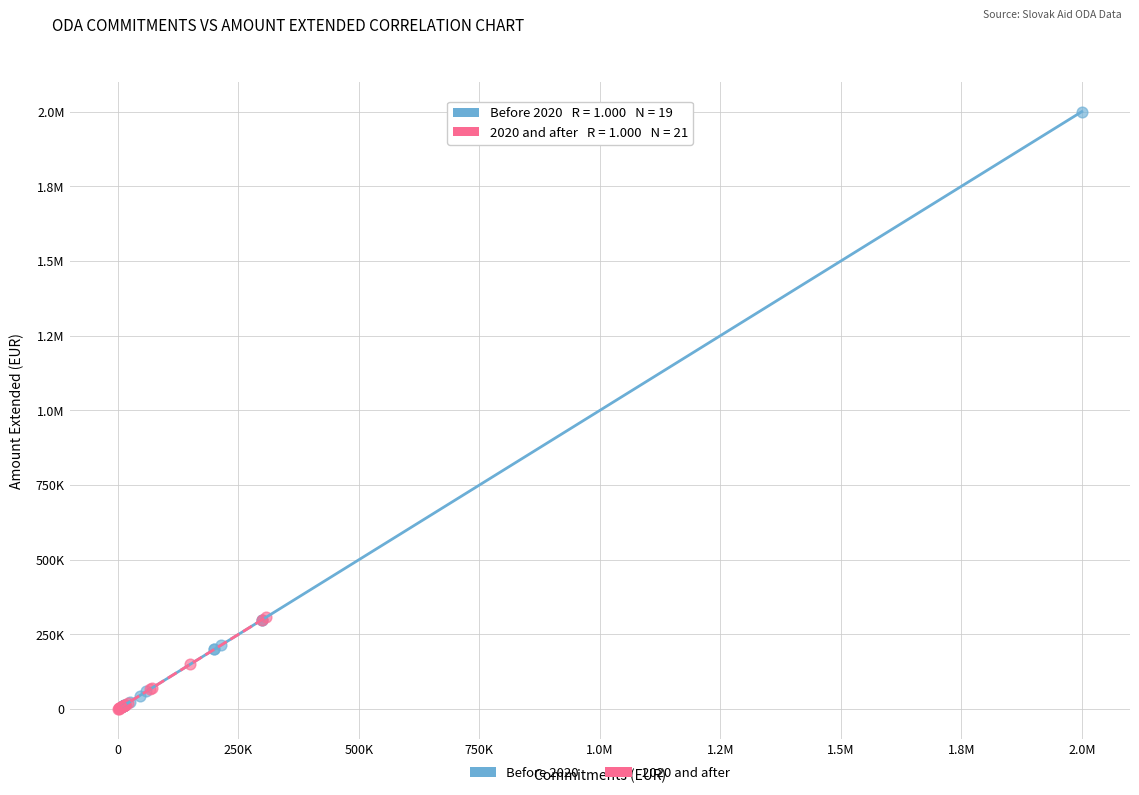

What are all the series names shown in the legend?

Before 2020, 2020 and after